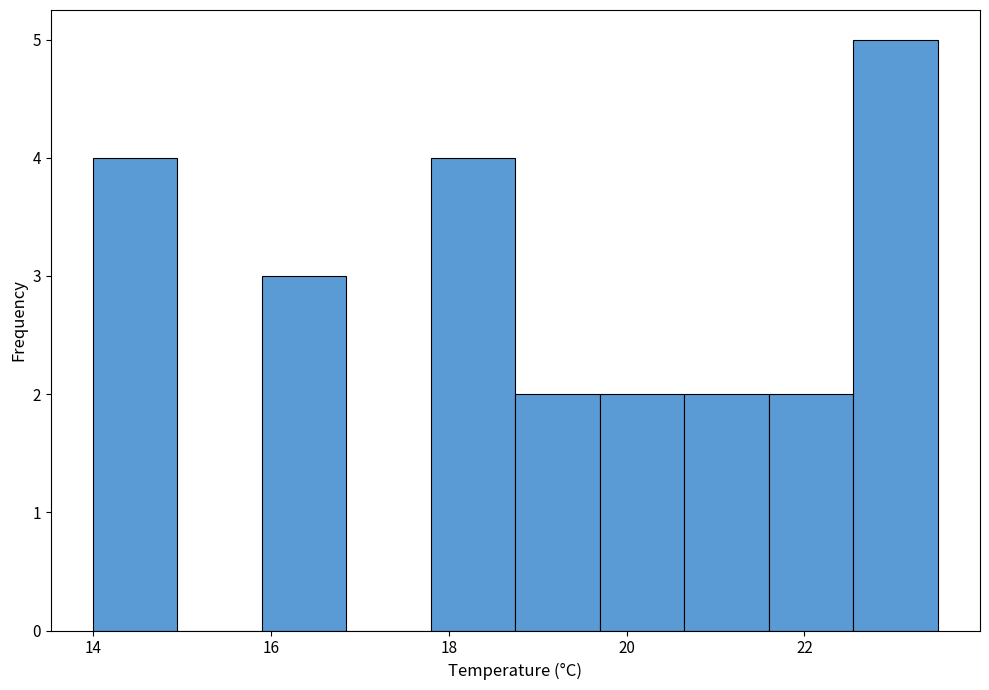

Reading left to right, list every bar in this chart as the range it spans on the x-axis followed by its height. Neither the bar edges nor the heights are printed on the chart, so give them approximately, as read against the axes.

14.00 to 14.95: 4
14.95 to 15.90: 0
15.90 to 16.85: 3
16.85 to 17.80: 0
17.80 to 18.75: 4
18.75 to 19.70: 2
19.70 to 20.65: 2
20.65 to 21.60: 2
21.60 to 22.55: 2
22.55 to 23.50: 5